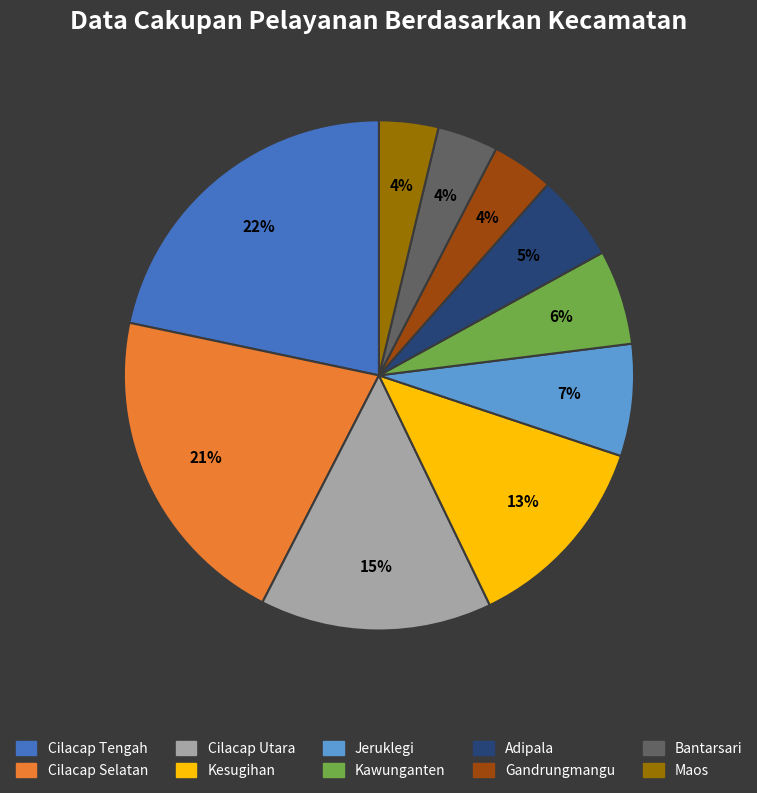

Combined, do Cilacap Selatan and Maos account for over 50%?

No